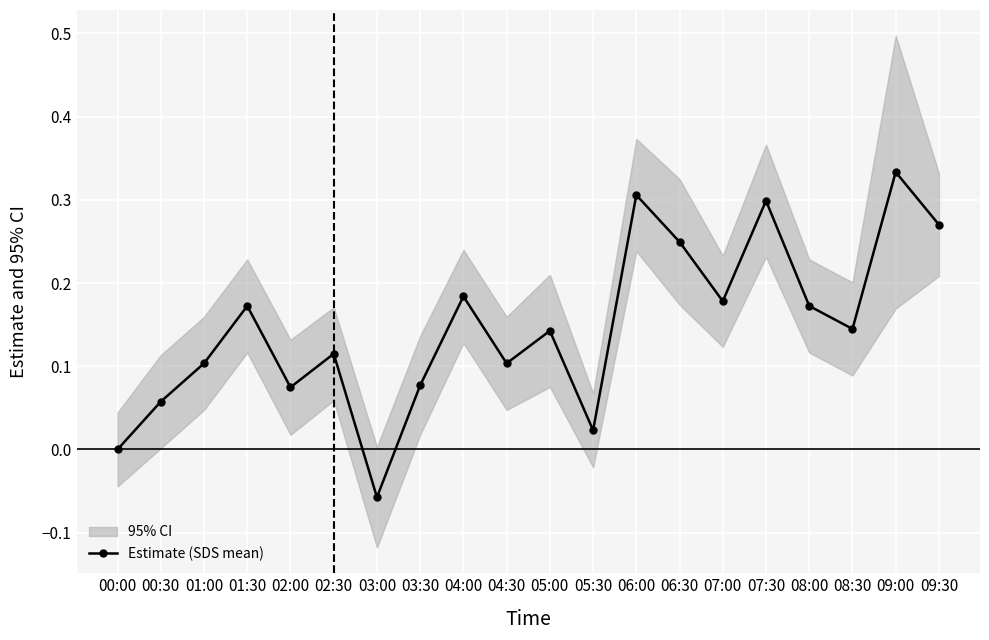

List the labels in order of value, largest first.

09:00, 06:00, 07:30, 09:30, 06:30, 04:00, 07:00, 01:30, 08:00, 08:30, 05:00, 02:30, 01:00, 04:30, 03:30, 02:00, 00:30, 05:30, 00:00, 03:00